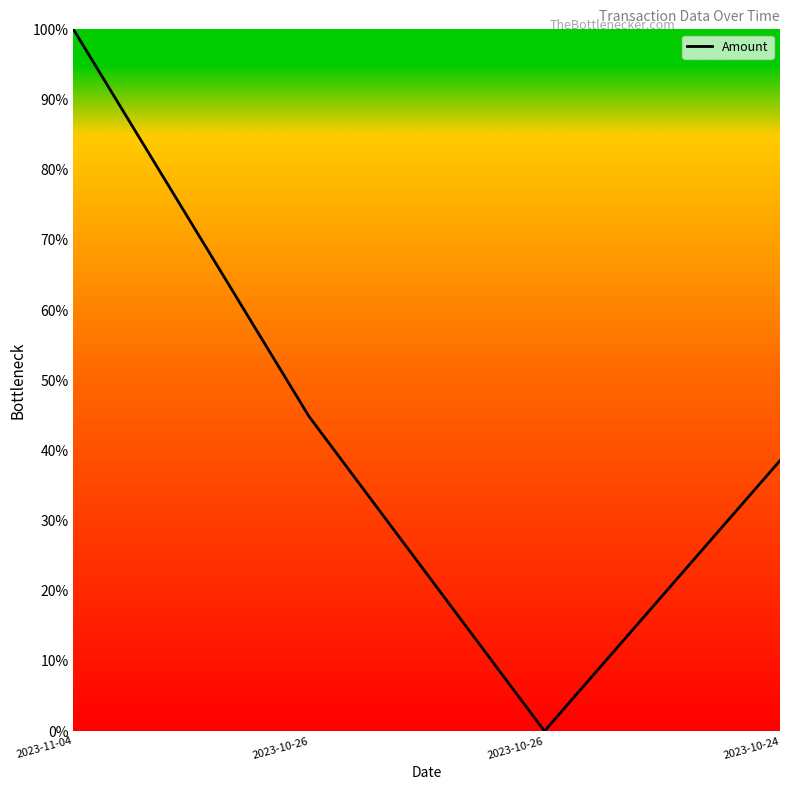

Reading left to right, extract all data points from this chart.

2023-11-04=100.0	2023-10-26=44.9	2023-10-26=0.0	2023-10-24=38.5